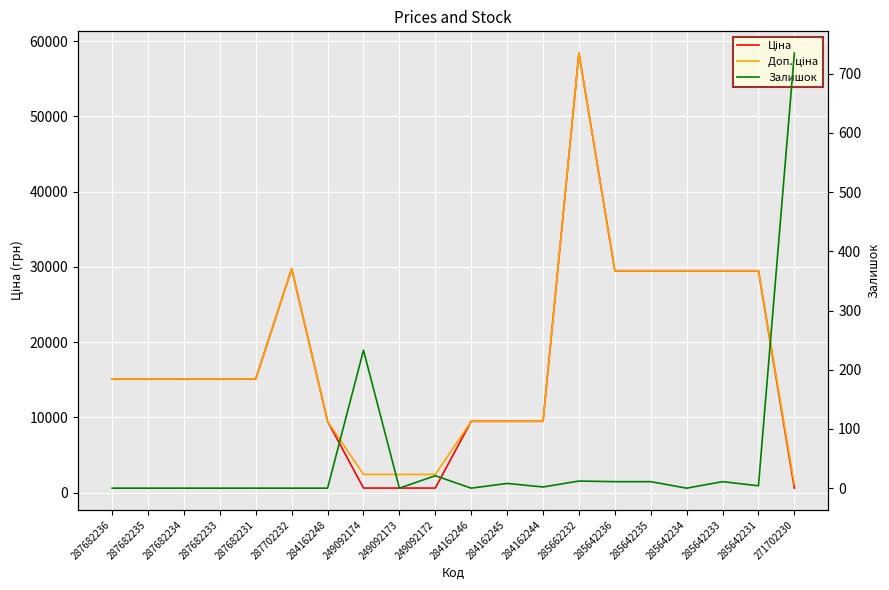

Which series has the widest spread of values?

Ціна